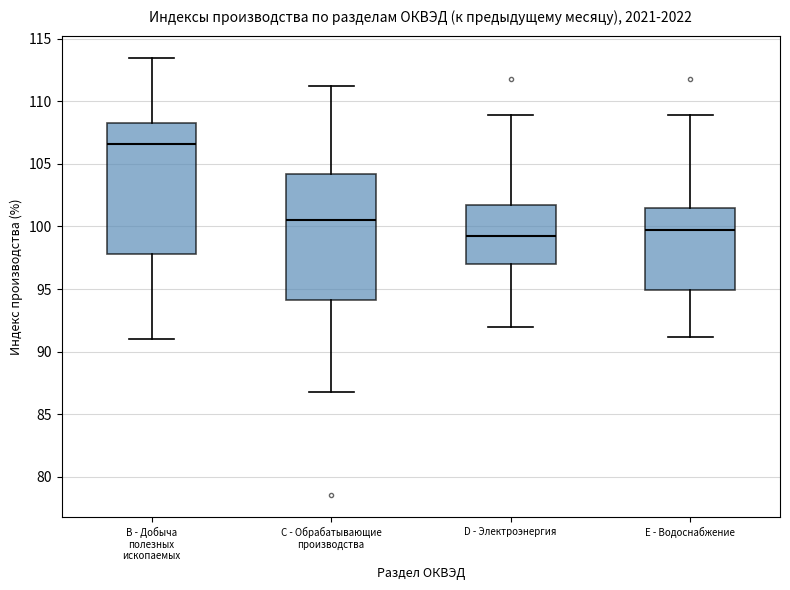

Which box's median line is the lowest?

D - Электроэнергия